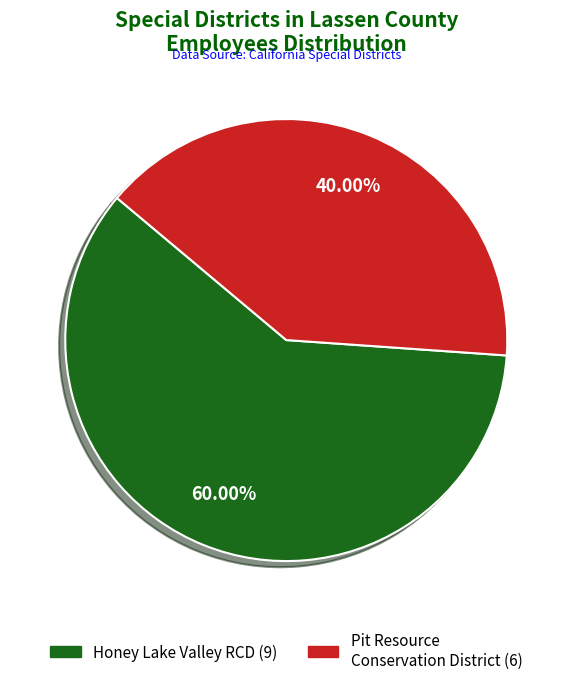

To the nearest percent, what is the difference between the largest and smallest slice percentages?

20%